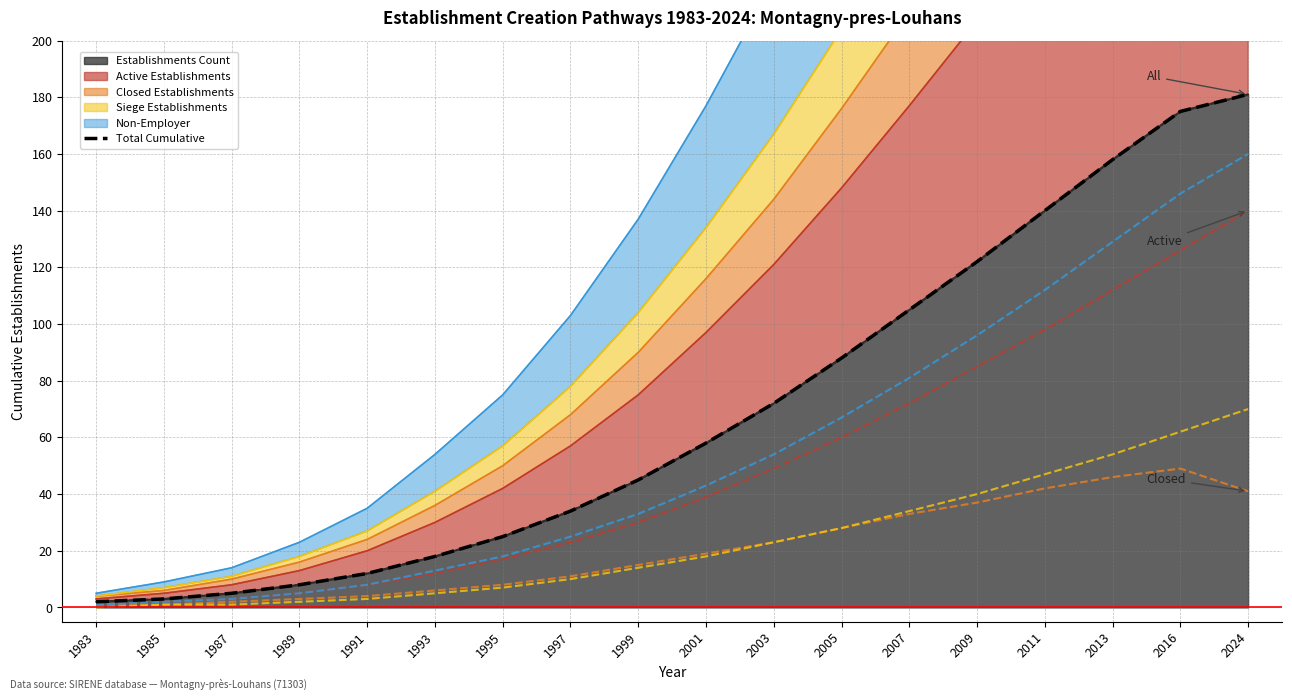

What is the value of the 17th point from the left?

175